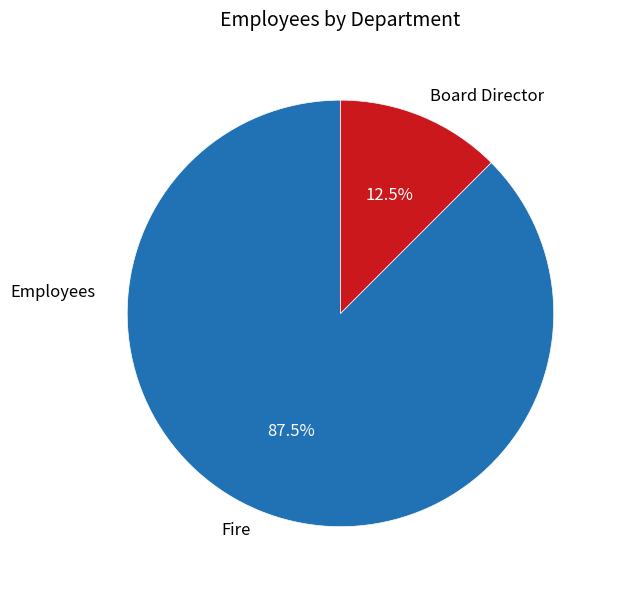

How much of the chart is everything except Fire?

12.5%